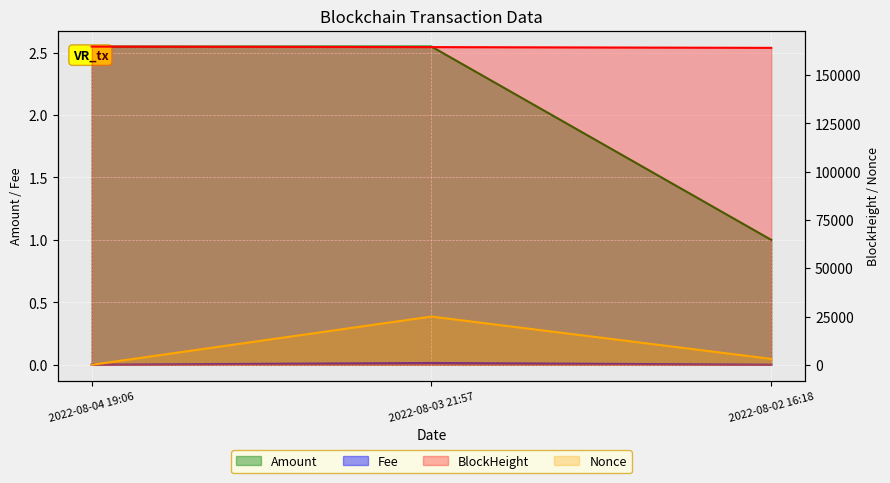

What is the label of the 3rd point from the left?

2022-08-02 16:18